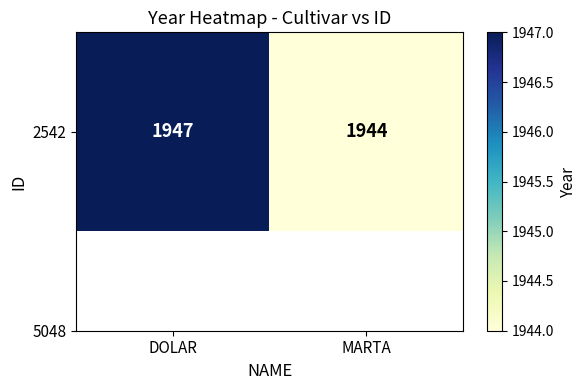

Approximately how many times larger is the value at MARTA compared to DOLAR?

1.0